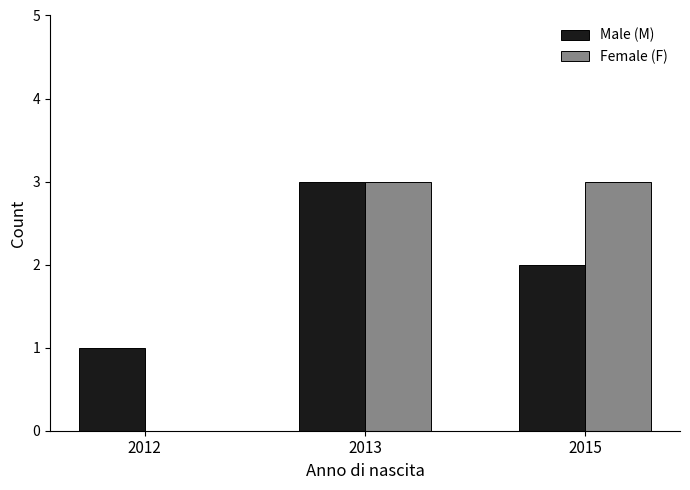

Is it true that Female (F) equals 3 at 2015?

True